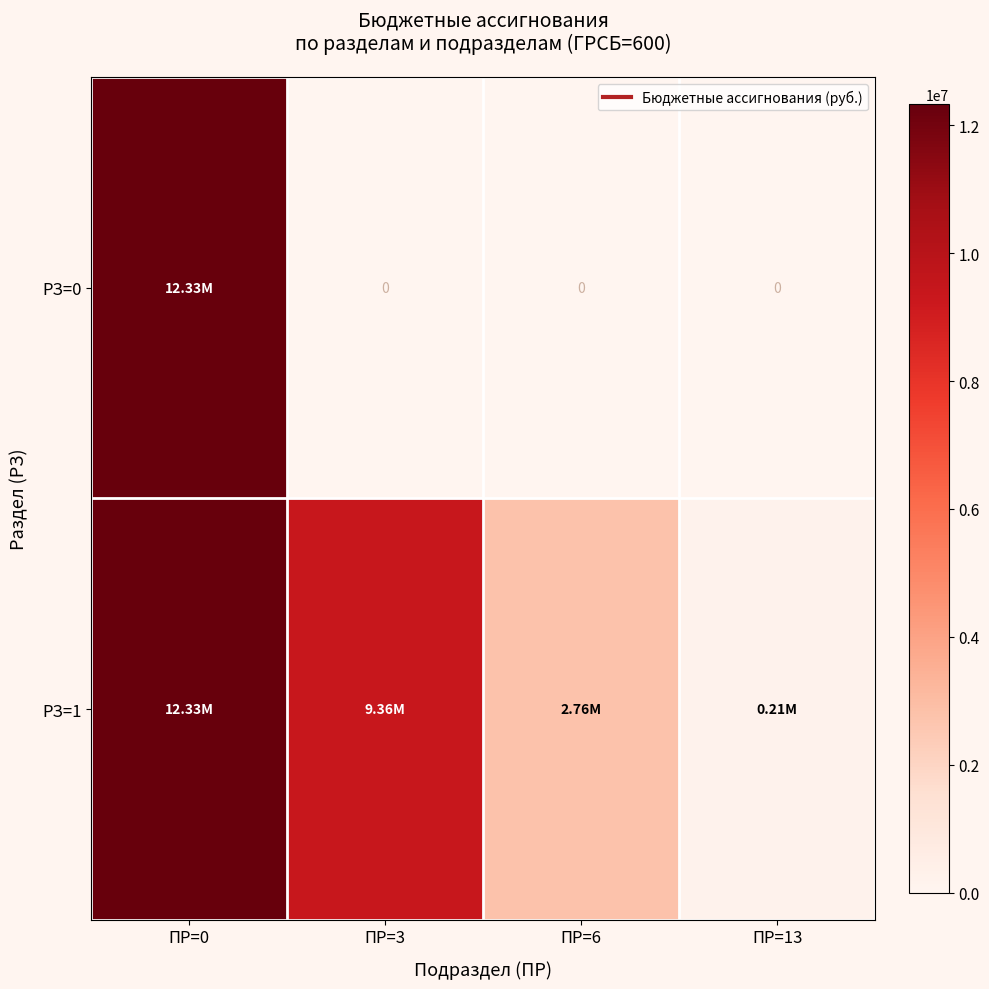

At how many categories does at least one series exceed 10996804?

1